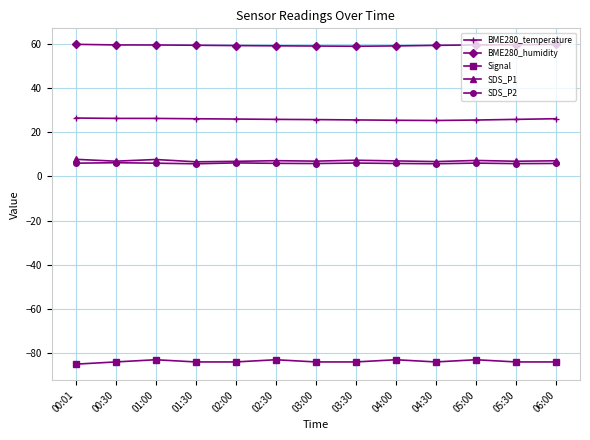

Which series has the largest total across all categories?

BME280_humidity